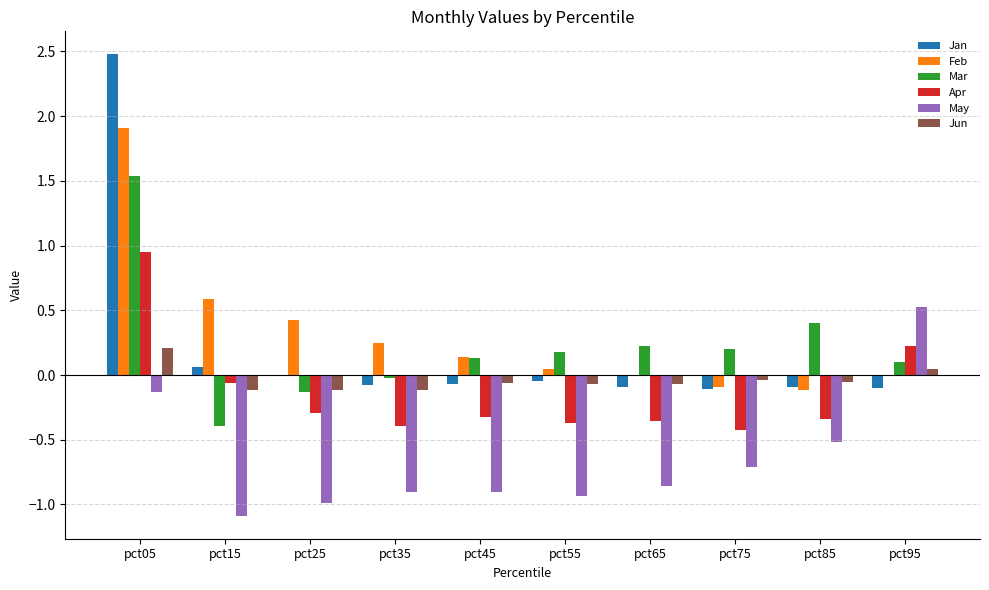

Which category has the highest value in the Jan series?

pct05